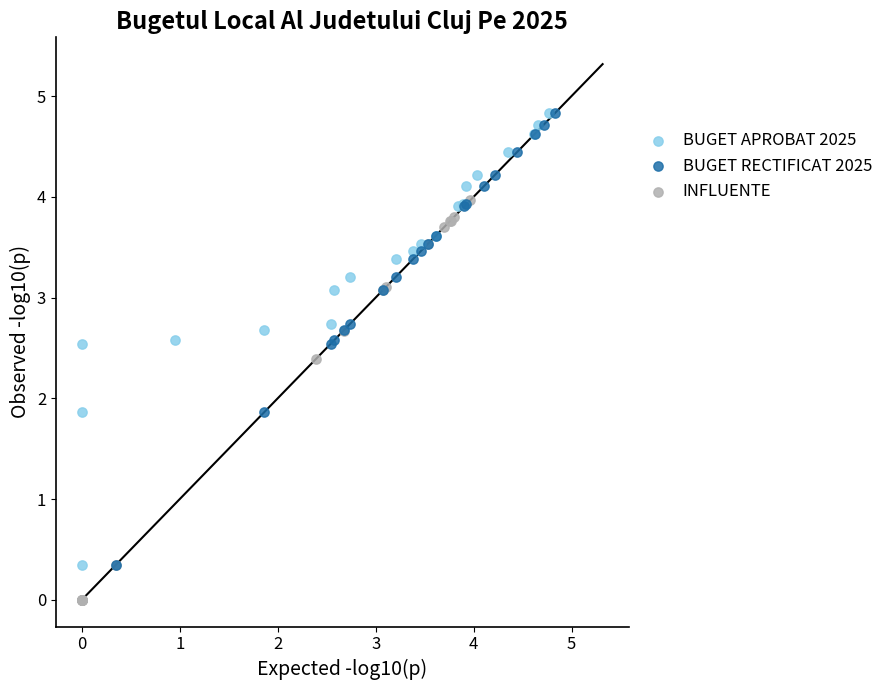

What are all the series names shown in the legend?

BUGET APROBAT 2025, BUGET RECTIFICAT 2025, INFLUENTE